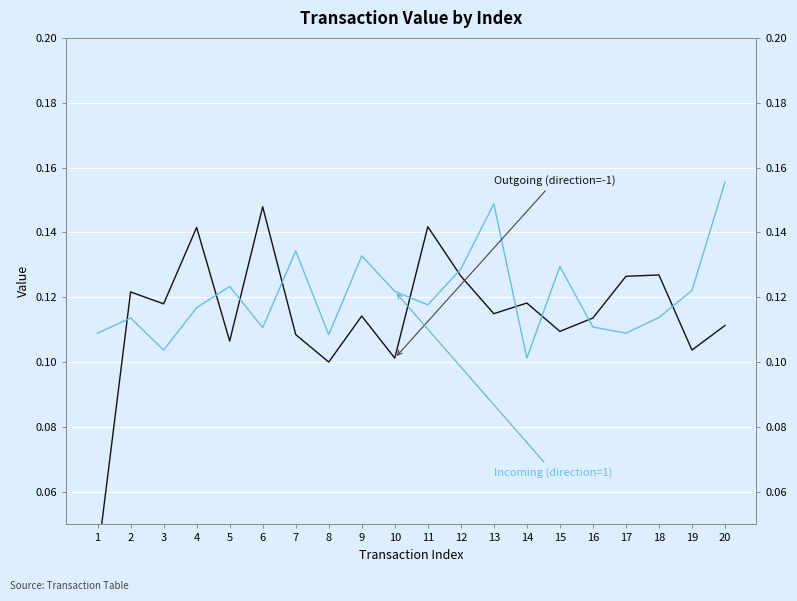

What is the value of the Incoming (direction=1) point at the 2nd from the left?

0.1